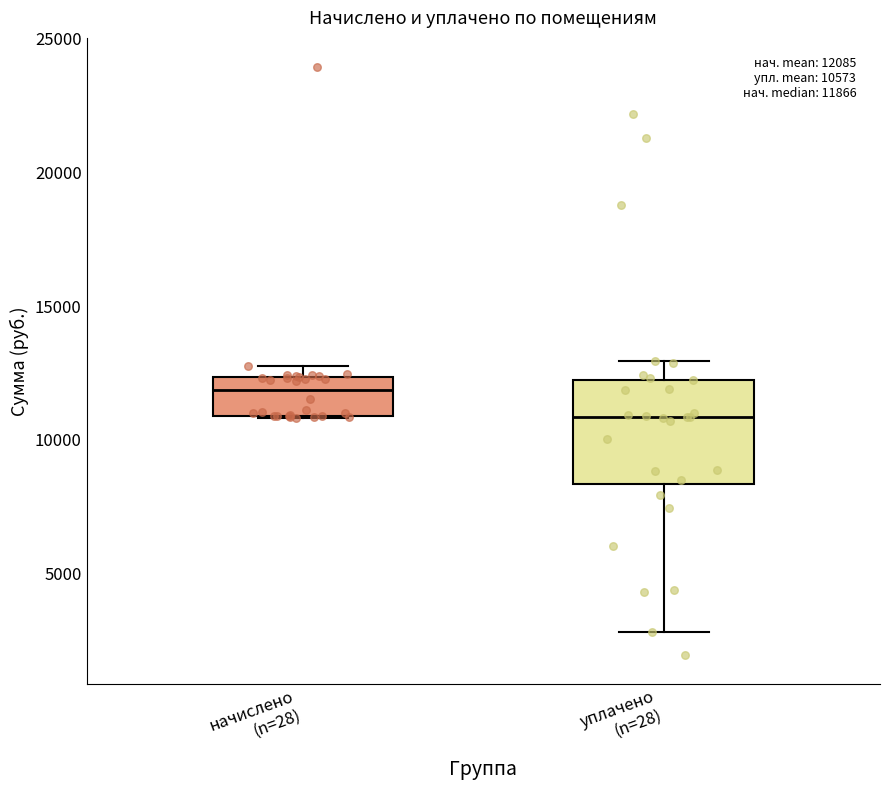

Which box has the lowest median line?

уплачено (n=28)